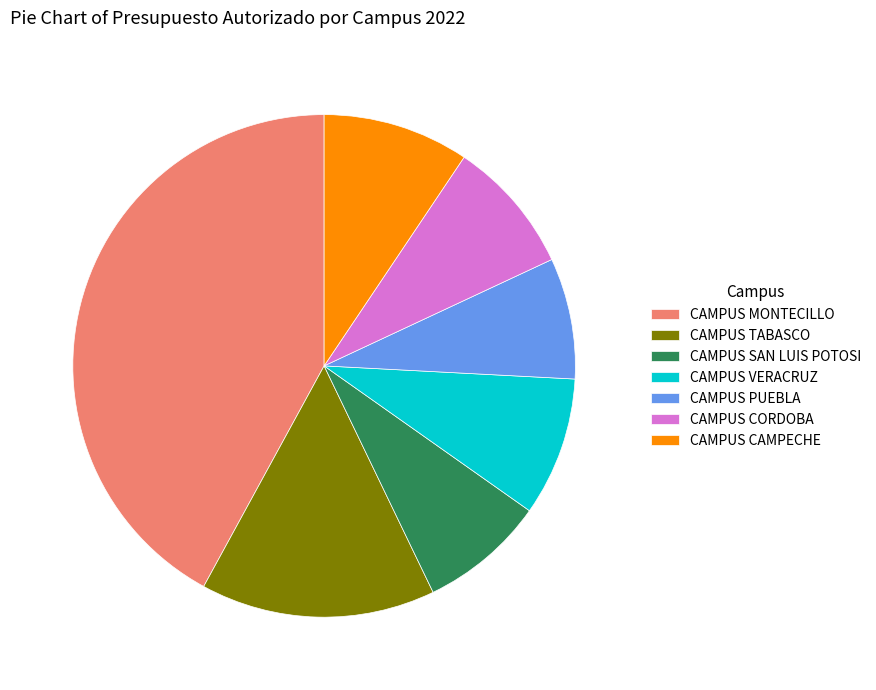

Which category has the biggest portion of the pie?

CAMPUS MONTECILLO